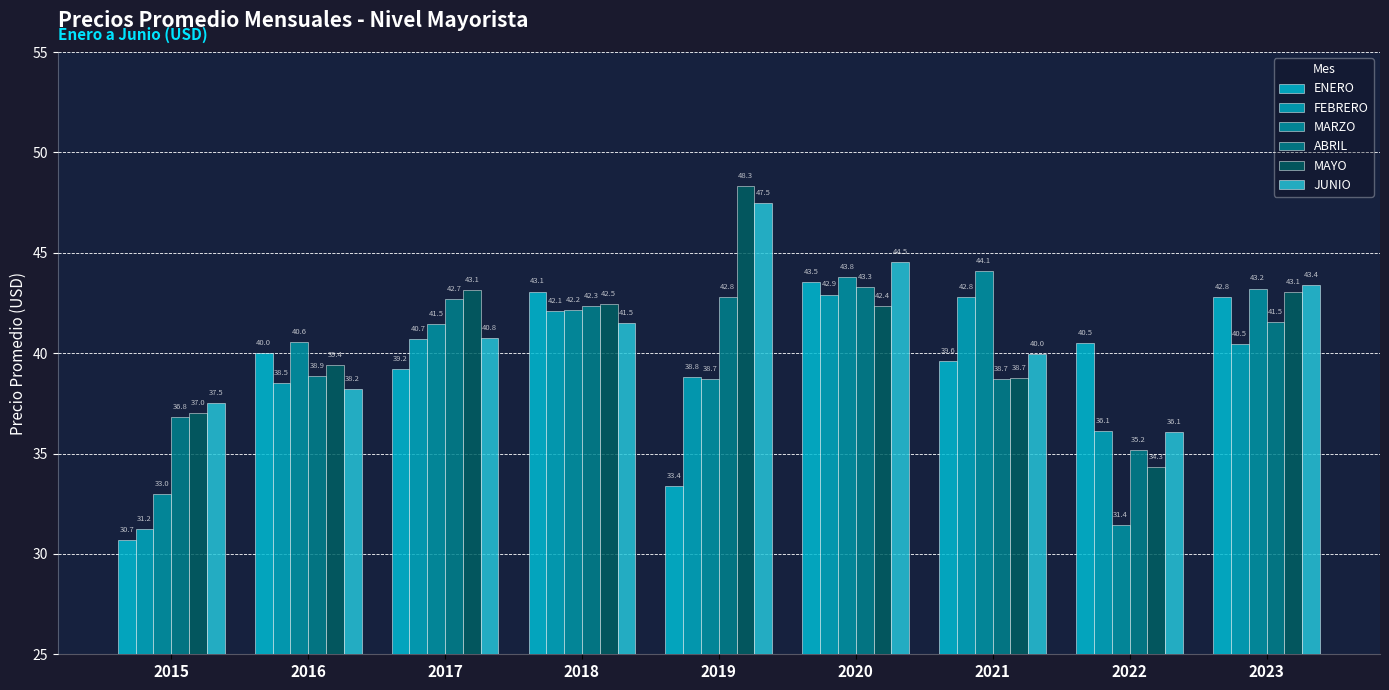

What is the greatest value displayed?

48.3